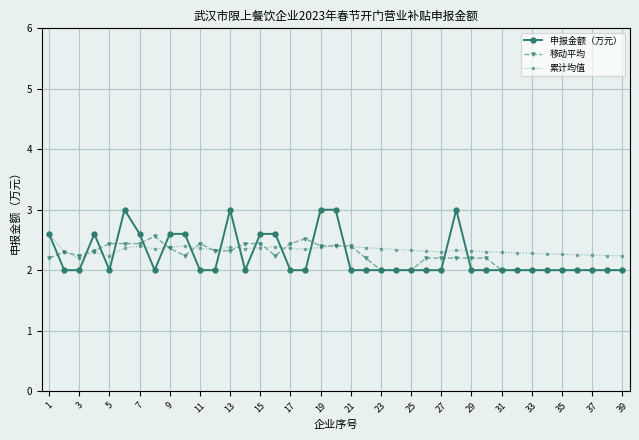

What is the value of the 申报金额（万元） point at the 12th from the left?

2.0